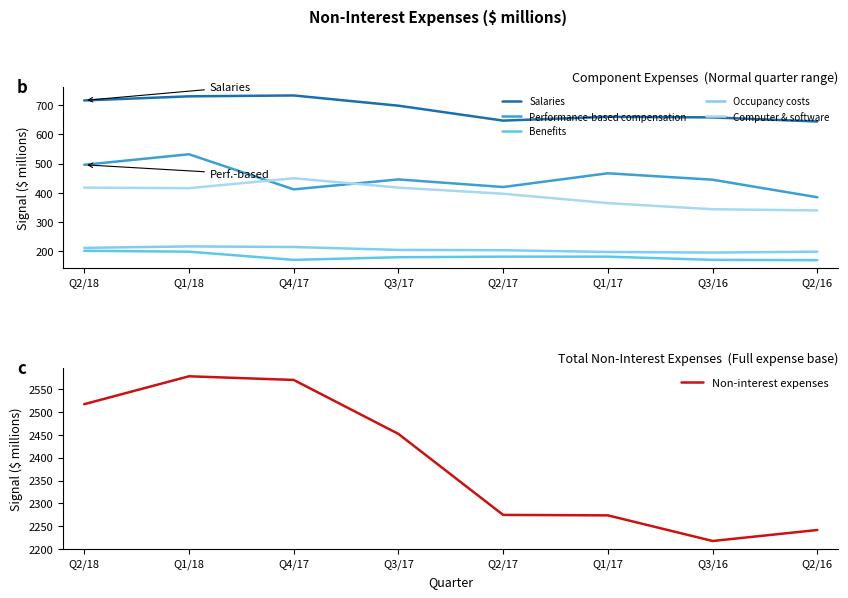

How many values in the Occupancy costs series are below 205?

4